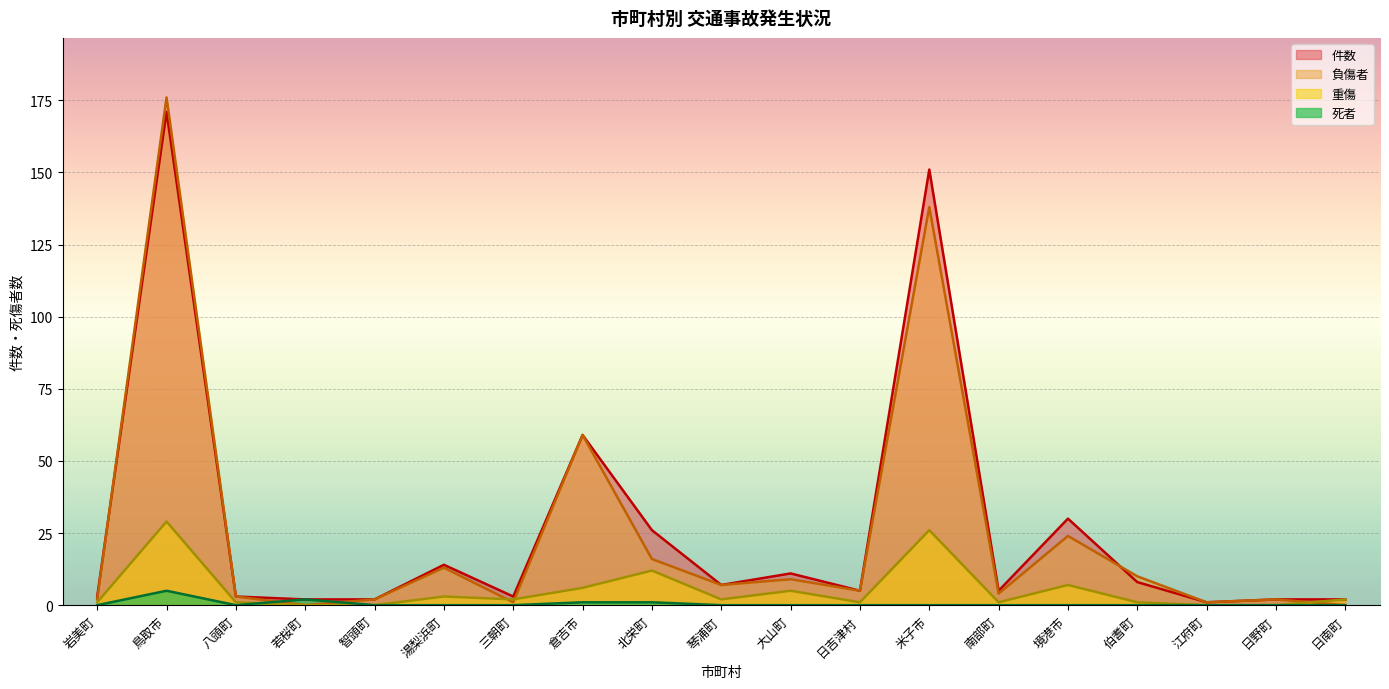

How many distinct data groups are displayed?

4